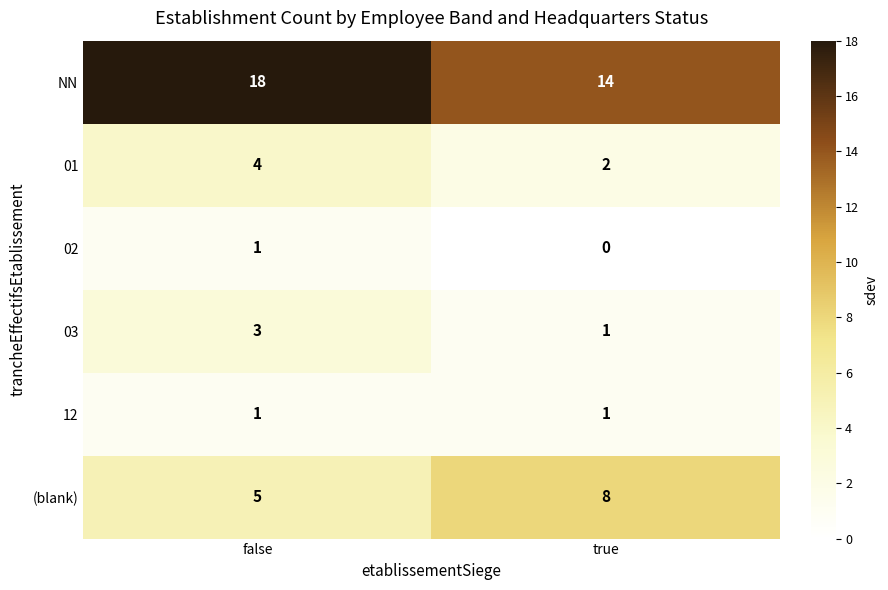

Reading left to right, transcribe all the data shown in this chart.

NN: false=18	true=14
01: false=4	true=2
02: false=1	true=0
03: false=3	true=1
12: false=1	true=1
(blank): false=5	true=8